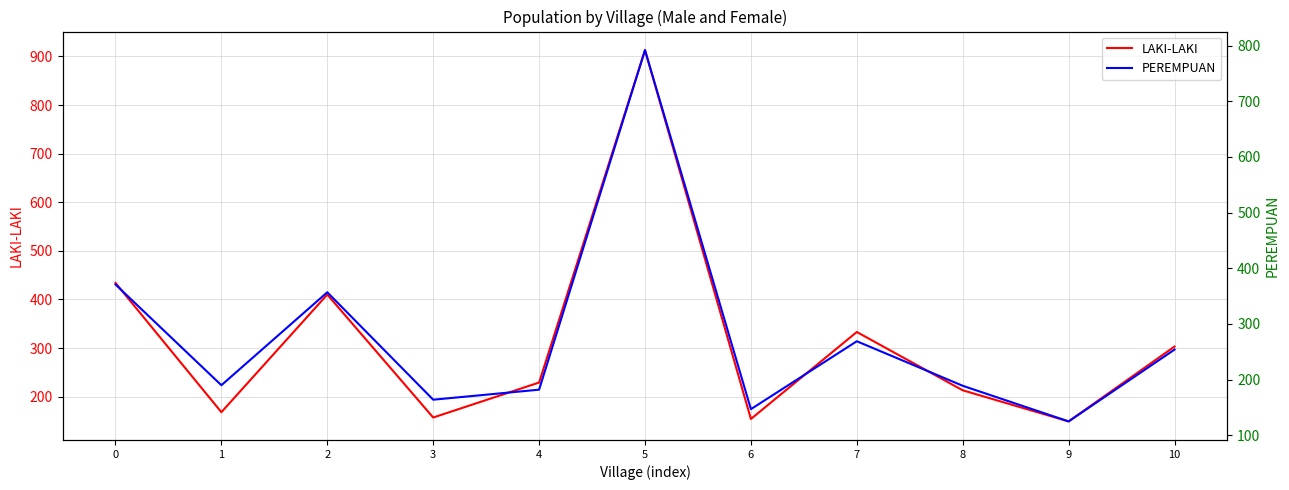

What is the difference between the maximum and minimum values in the LAKI-LAKI series?

764